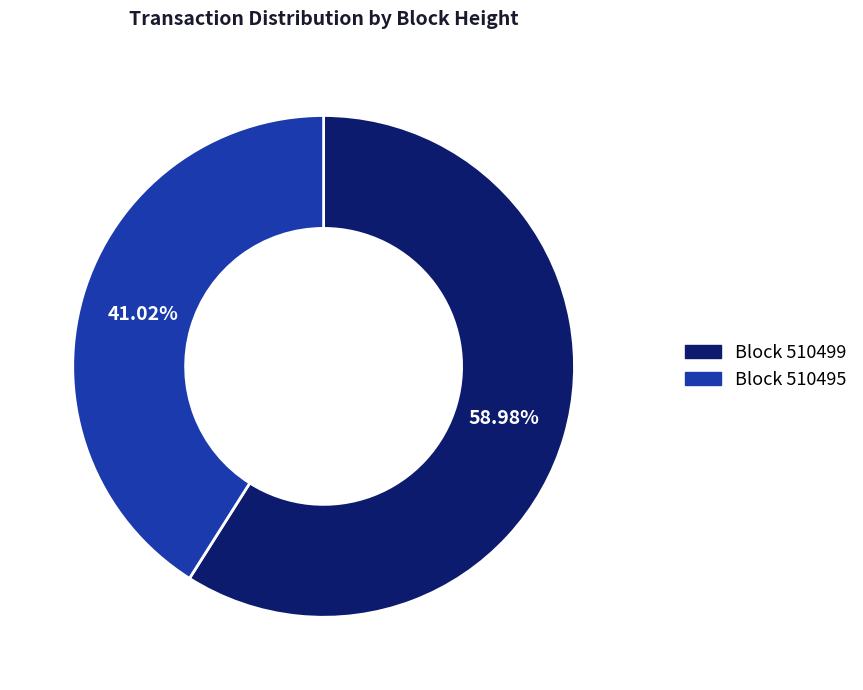

Rank the categories by value from lowest to highest.

Block 510495, Block 510499